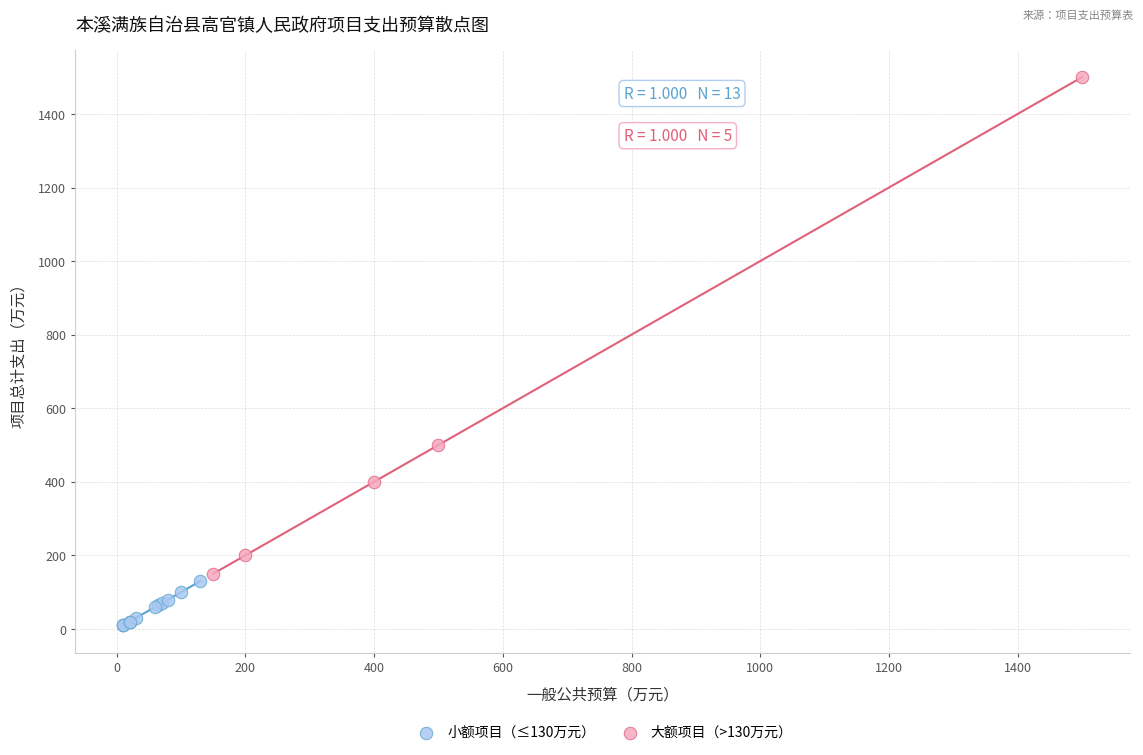

Which series reaches the maximum Y coordinate?

大额项目（>130万元）